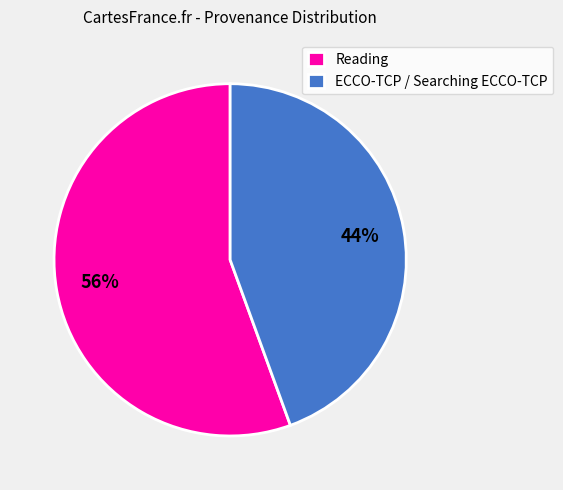

Which has a higher value, Reading or ECCO-TCP / Searching ECCO-TCP?

Reading